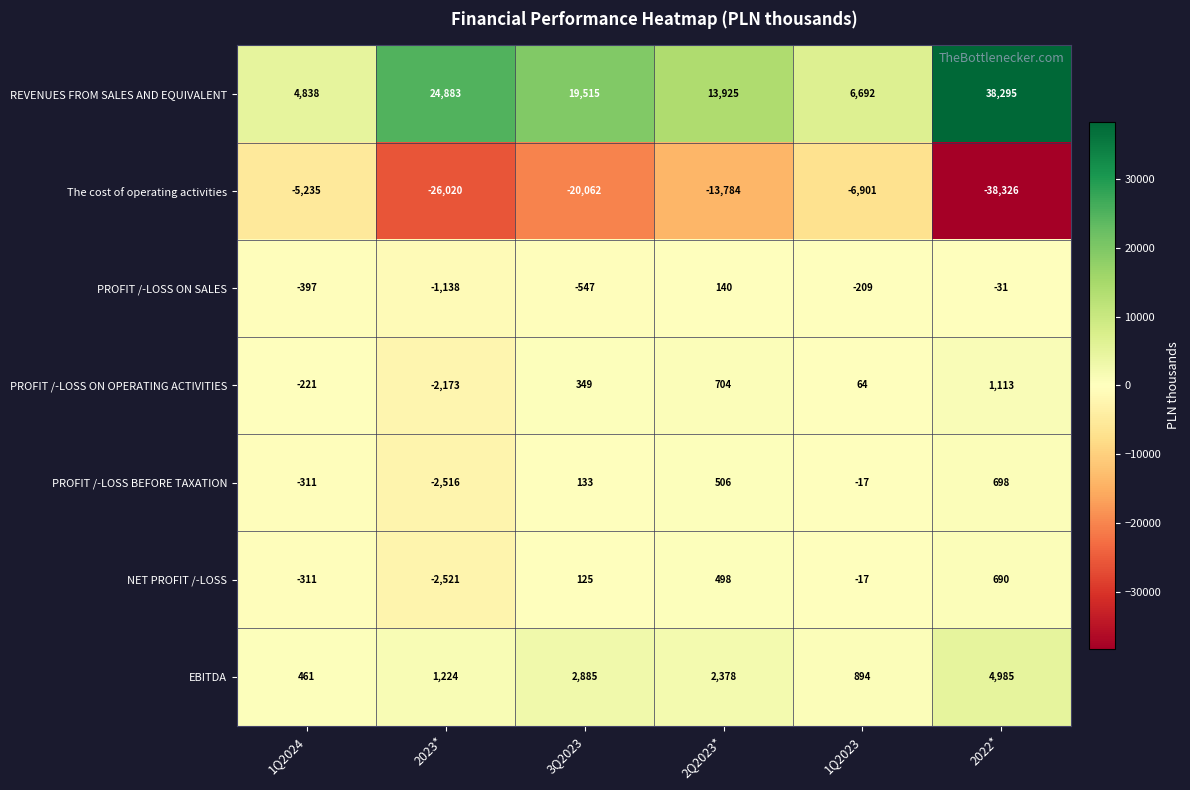

What is the average value of the EBITDA series?

2138